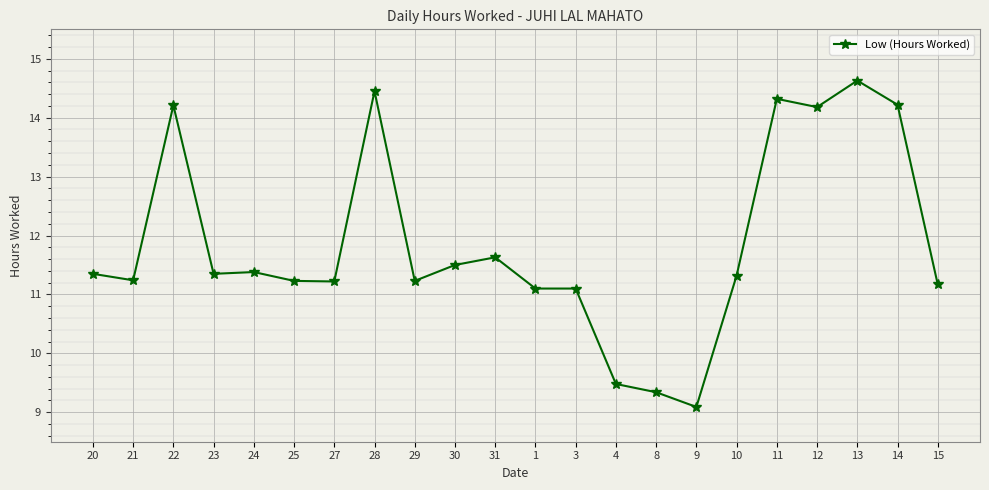

What is the change in value from 21 to 31?

+0.4